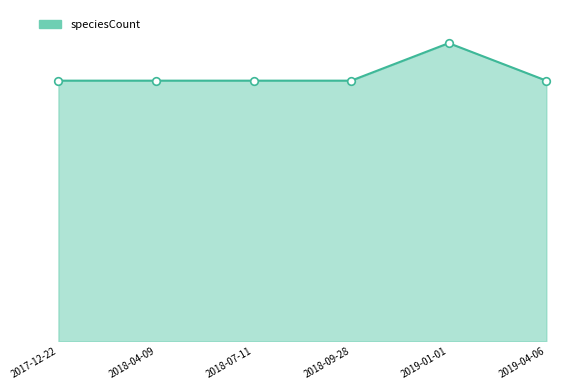

Which has a higher value, 2019-01-01 or 2017-12-22?

2019-01-01